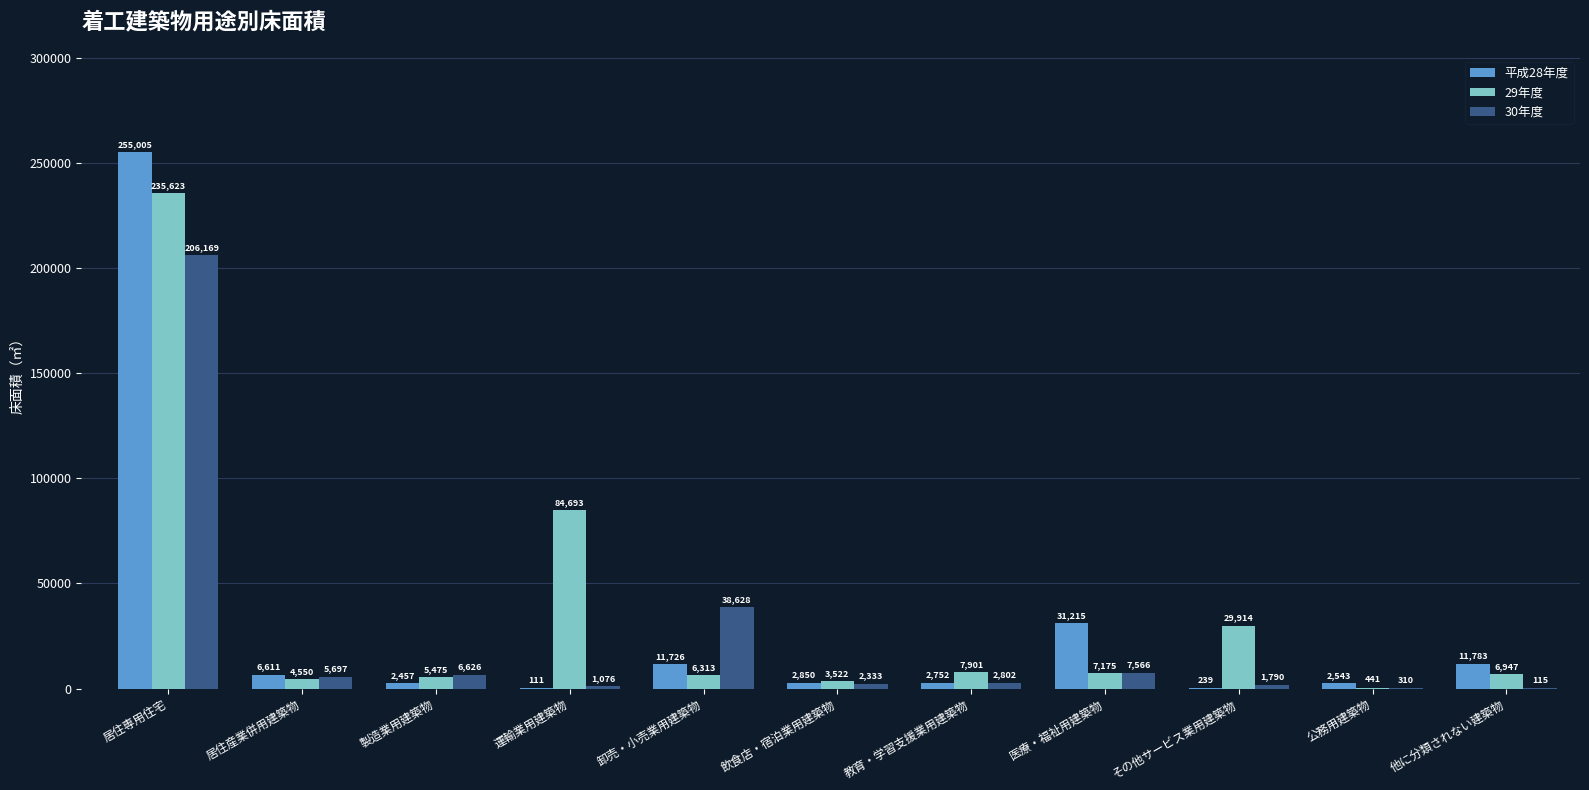

Reading left to right, extract all data points from this chart.

平成28年度: 255005	6611	2457	111	11726	2850	2752	31215	239	2543	11783
29年度: 235623	4550	5475	84693	6313	3522	7901	7175	29914	441	6947
30年度: 206169	5697	6626	1076	38628	2333	2802	7566	1790	310	115